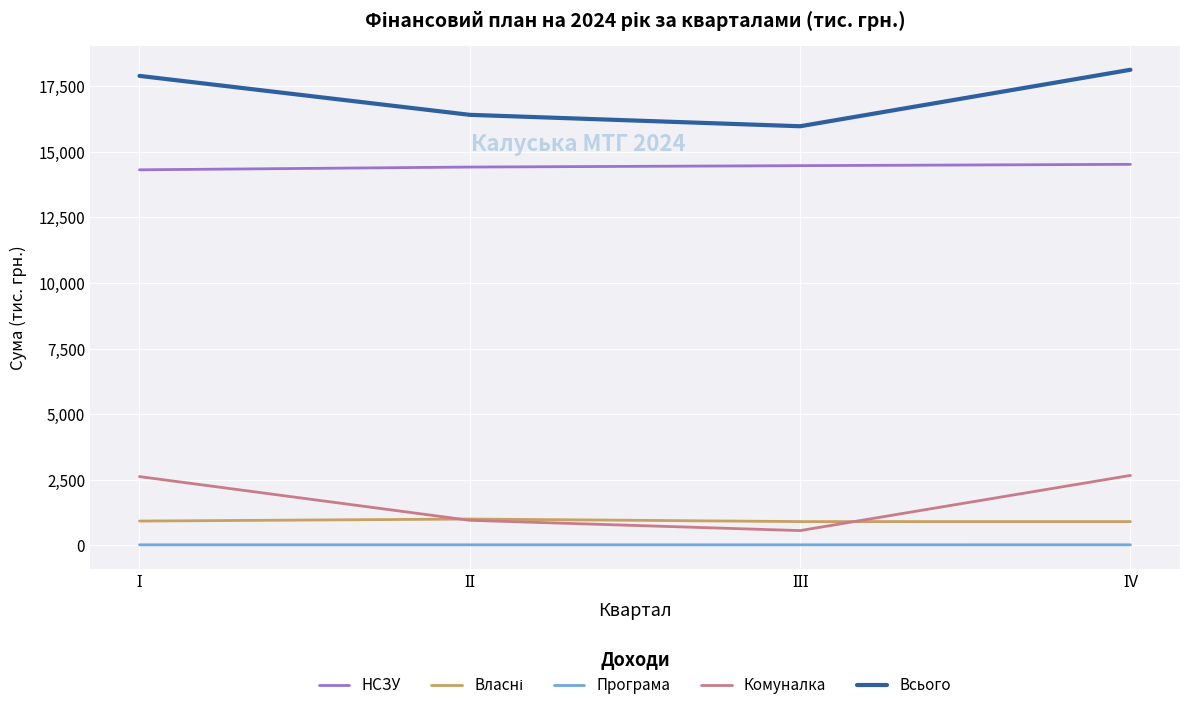

Which series has the largest total across all categories?

Всього